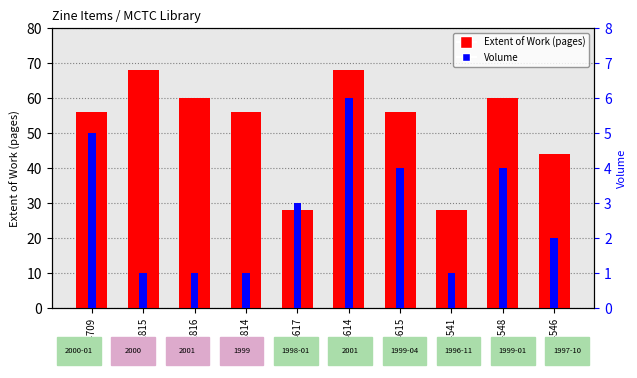

What is the label of the 1st bar from the left?

Z04709